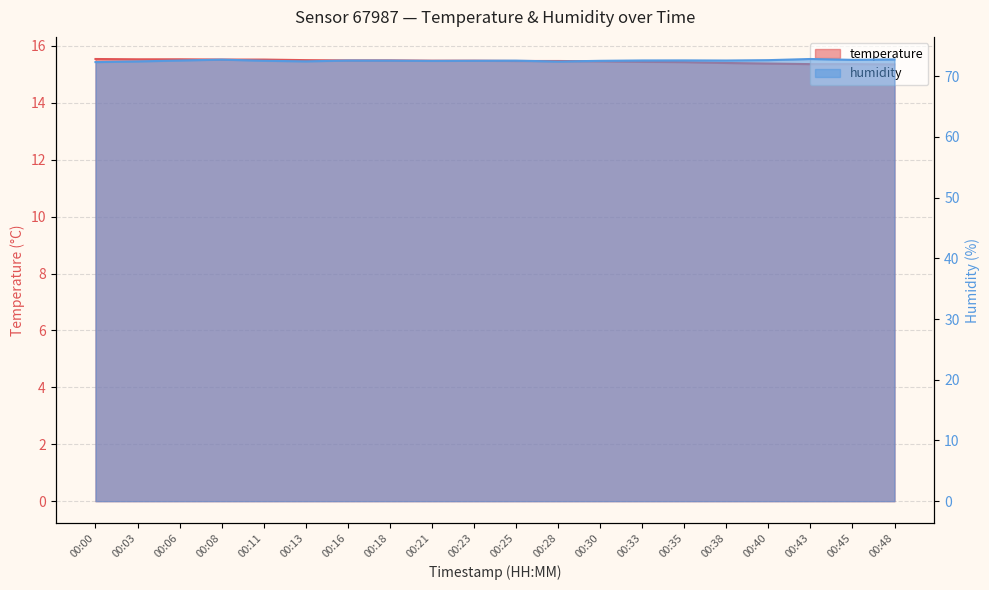

Reading left to right, what are all the values shown in this chart?

temperature: 00:00=15.5	00:03=15.5	00:06=15.5	00:08=15.5	00:11=15.5	00:13=15.5	00:16=15.5	00:18=15.5	00:21=15.5	00:23=15.5	00:25=15.5	00:28=15.5	00:30=15.5	00:33=15.4	00:35=15.4	00:38=15.4	00:40=15.4	00:43=15.4	00:45=15.4	00:48=15.3
humidity: 00:00=72.3	00:03=72.4	00:06=72.6	00:08=72.7	00:11=72.5	00:13=72.4	00:16=72.6	00:18=72.6	00:21=72.5	00:23=72.5	00:25=72.5	00:28=72.4	00:30=72.5	00:33=72.6	00:35=72.6	00:38=72.6	00:40=72.6	00:43=72.8	00:45=72.7	00:48=72.8